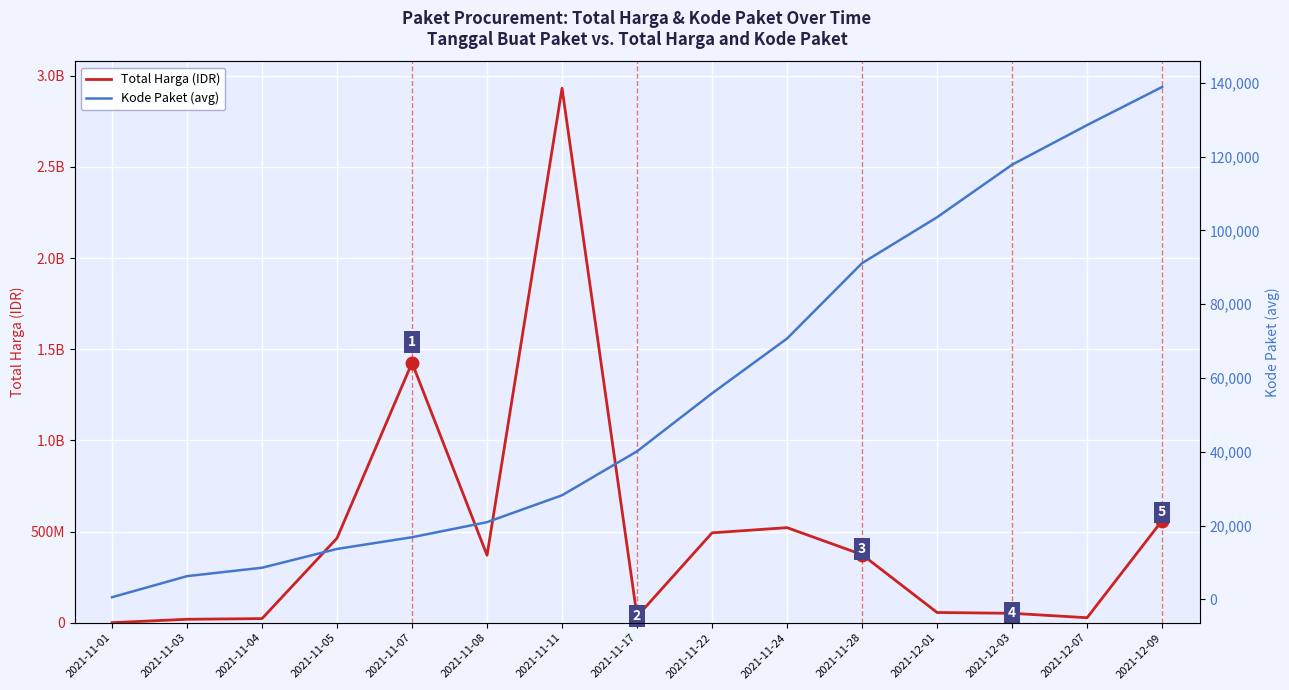

The Total Harga (IDR) series shows 247959414.8 at 2021-11-05. True or false?

False